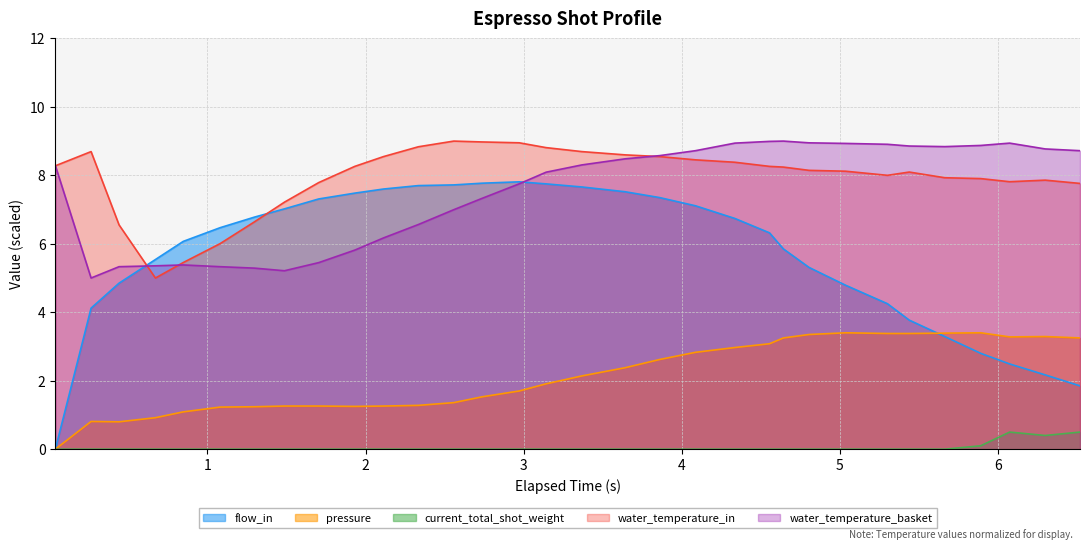

How many lines are shown in the chart?

5